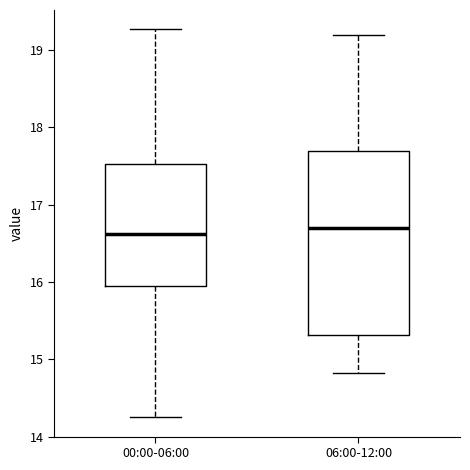

Where does the lower whisker of the box for 06:00-12:00 end on the y-axis? The values are not printed on the chart, so give them approximately, as read against the axis.

14.8